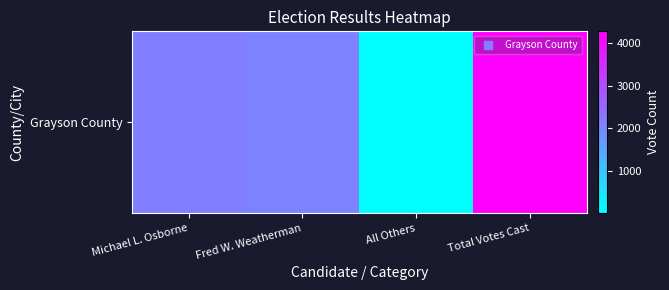

List the labels in order of value, largest first.

Total Votes Cast, Michael L. Osborne, Fred W. Weatherman, All Others